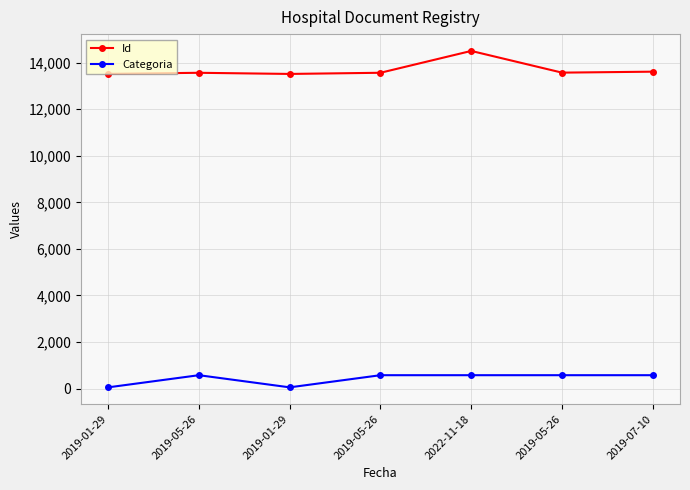

Where is the first local minimum for Categoria?

2019-01-29